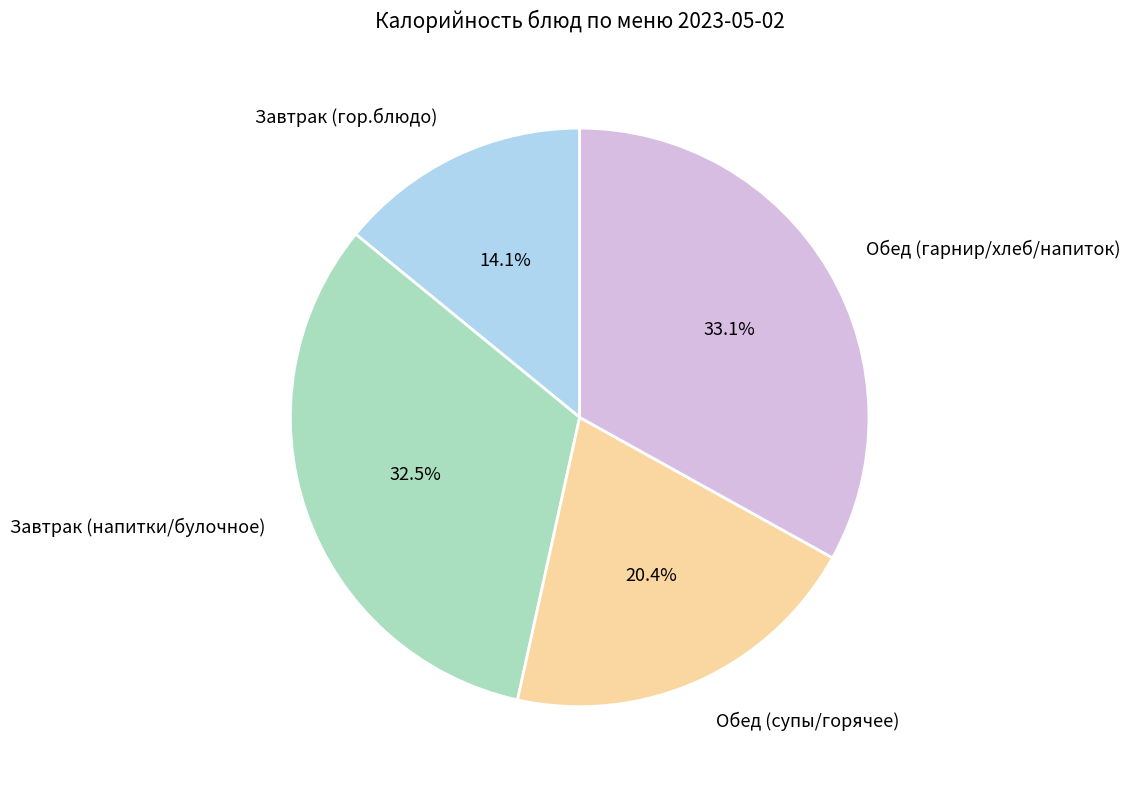

Which slice is the largest?

Обед (гарнир/хлеб/напиток)